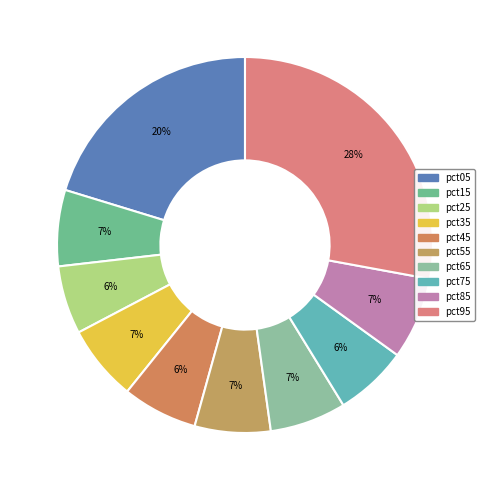

Count the number of slices in the pie.

10